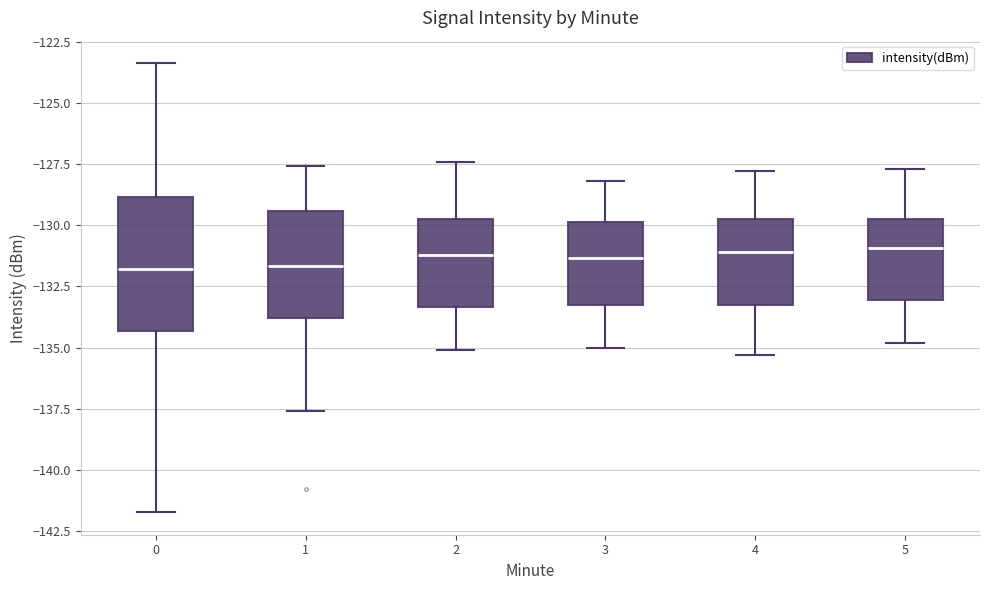

Reading left to right, transcribe this box plot: for each box, give where its median line is, the range the box spans, and where its two whiskers end, as read against the y-axis. The values are not printed on the chart, so give them approximately, as read against the axis.

0: median -132.0, box -134.5 to -129.0, whiskers -141.5 to -123.5
1: median -131.5, box -134.0 to -129.5, whiskers -137.5 to -127.5
2: median -131.0, box -133.5 to -129.5, whiskers -135.0 to -127.5
3: median -131.5, box -133.0 to -130.0, whiskers -135.0 to -128.0
4: median -131.0, box -133.5 to -129.5, whiskers -135.5 to -128.0
5: median -131.0, box -133.0 to -129.5, whiskers -135.0 to -127.5